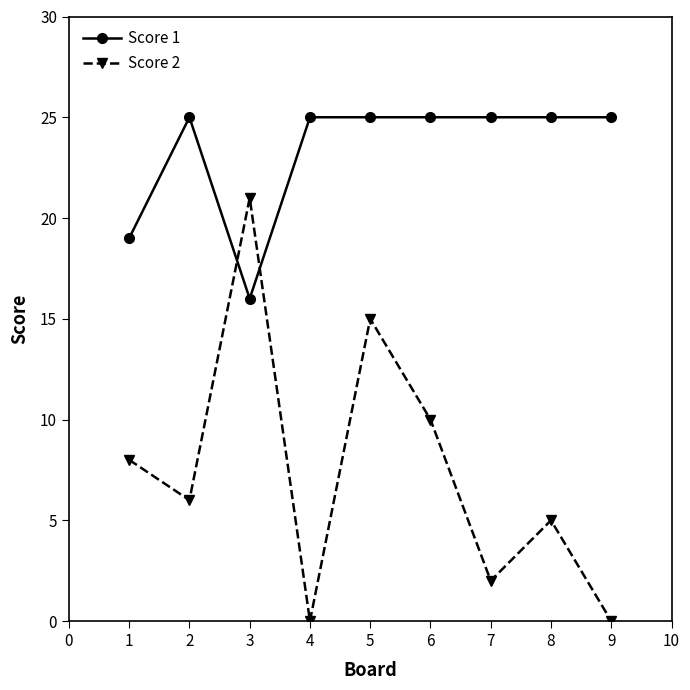

Where is the first local maximum for Score 1?

2